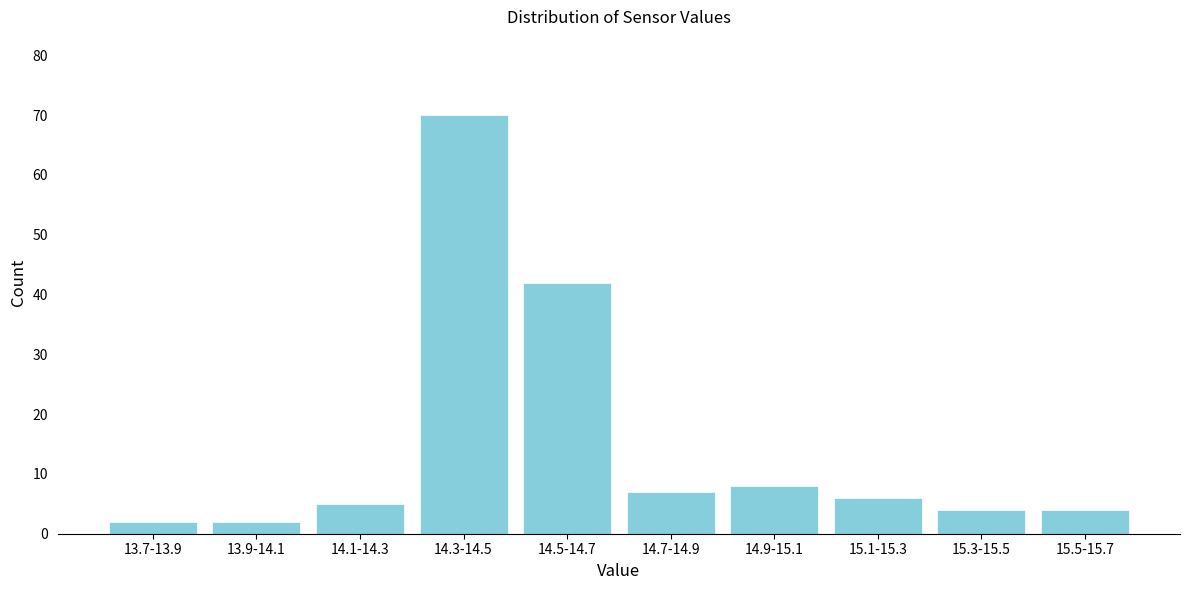

Reading left to right, list all the values displayed in this chart.

13.7-13.9=2	13.9-14.1=2	14.1-14.3=5	14.3-14.5=70	14.5-14.7=42	14.7-14.9=7	14.9-15.1=8	15.1-15.3=6	15.3-15.5=4	15.5-15.7=4